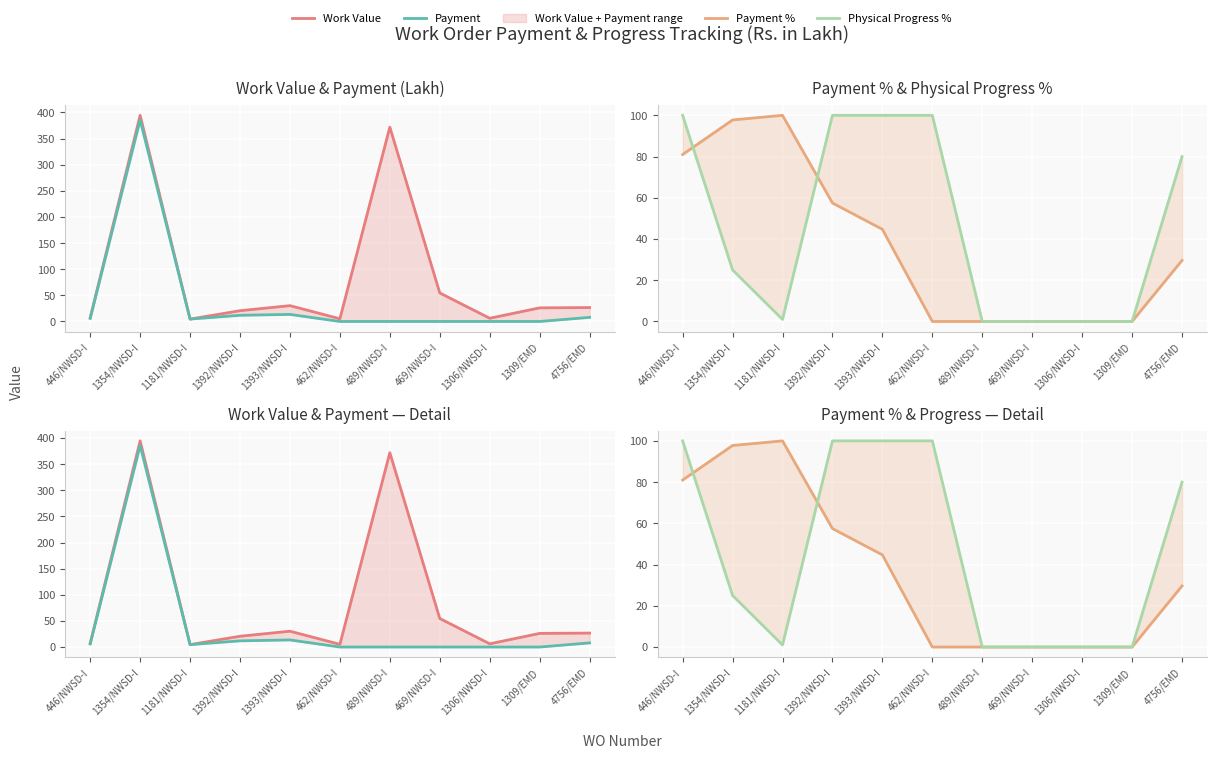

Between 1181/NWSD-I and 489/NWSD-I, which series saw the biggest shift?

Work Value